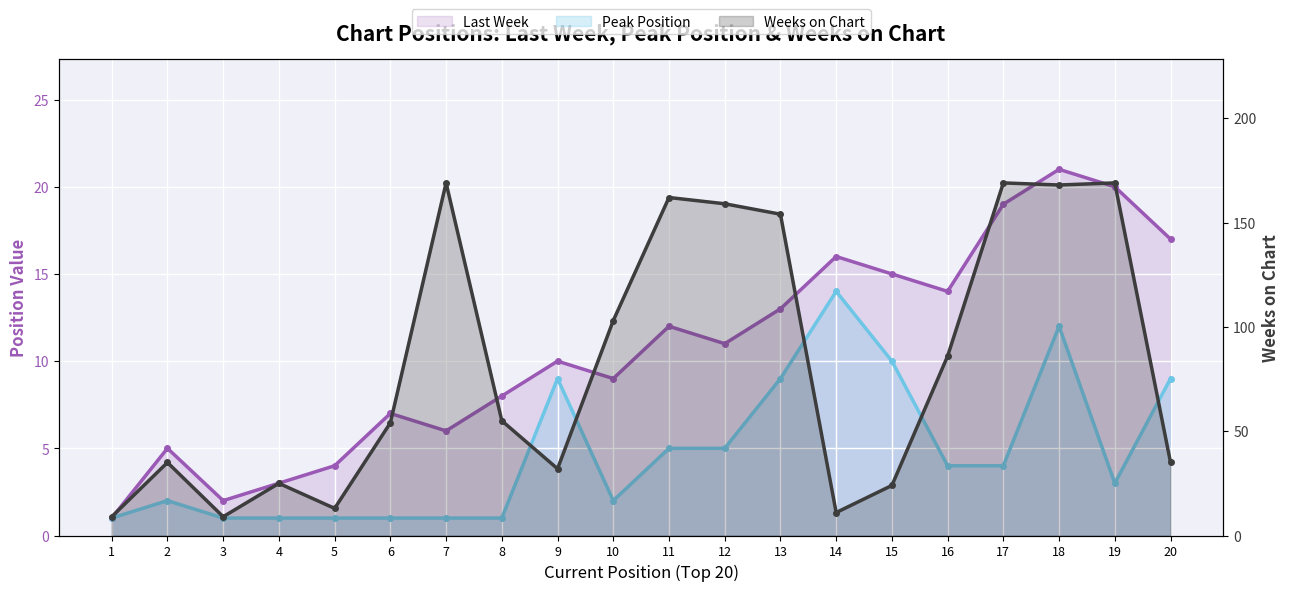

Reading right to left, what are all the values shown in this chart?

Last Week: 17	20	21	19	14	15	16	13	11	12	9	10	8	6	7	4	3	2	5	1
Peak Position: 9	3	12	4	4	10	14	9	5	5	2	9	1	1	1	1	1	1	2	1
Weeks on Chart: 35	169	168	169	86	24	11	154	159	162	103	32	55	169	54	13	25	9	35	9